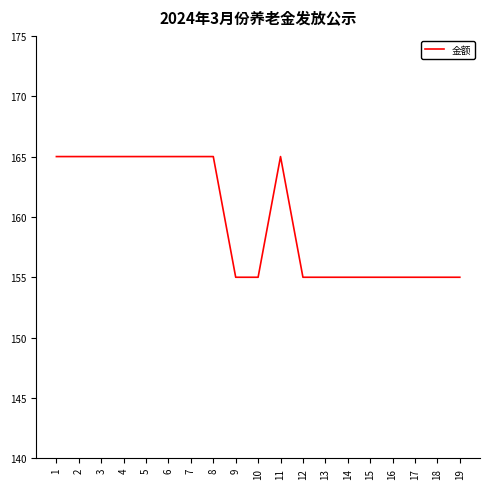

What is the minimum value shown in the chart?

155